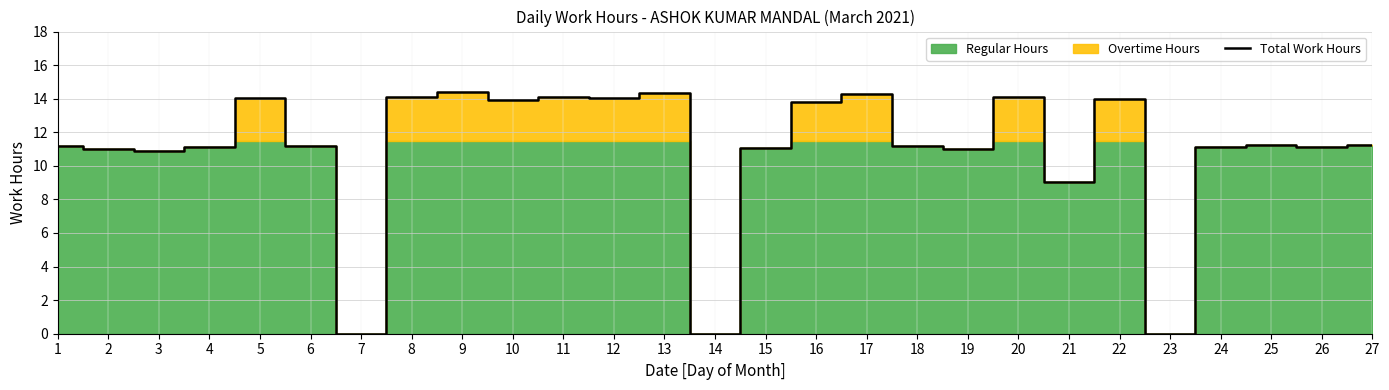

The chart shows a value of 14.3 at 17. True or false?

True